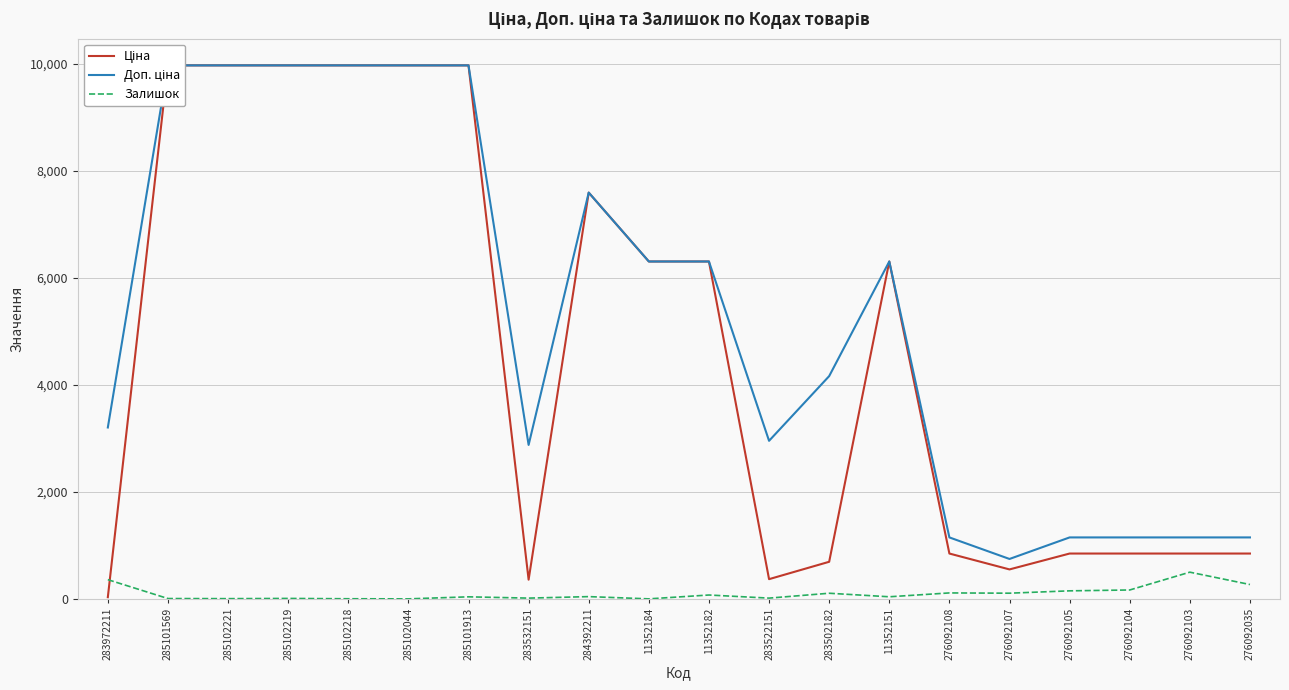

How many lines are shown in the chart?

3